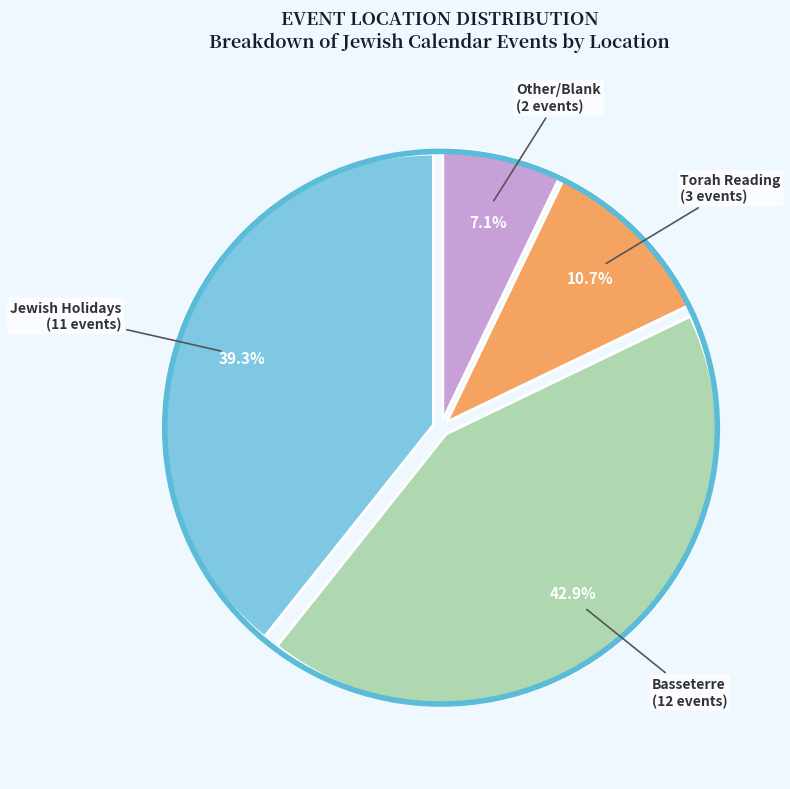

Is there a majority slice in this chart?

No